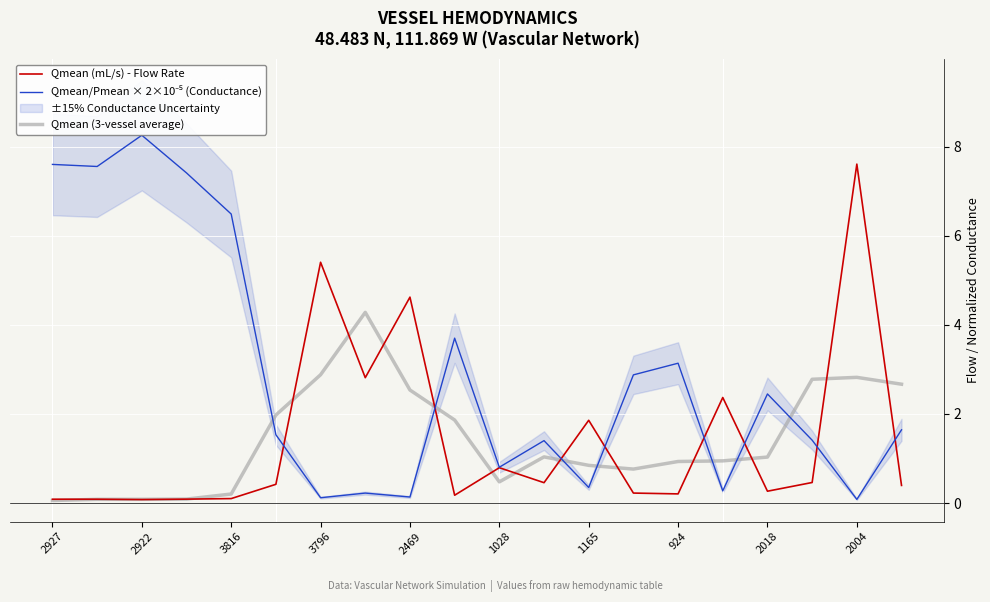

What is the maximum value for Qmean (3-vessel average)?

4.3